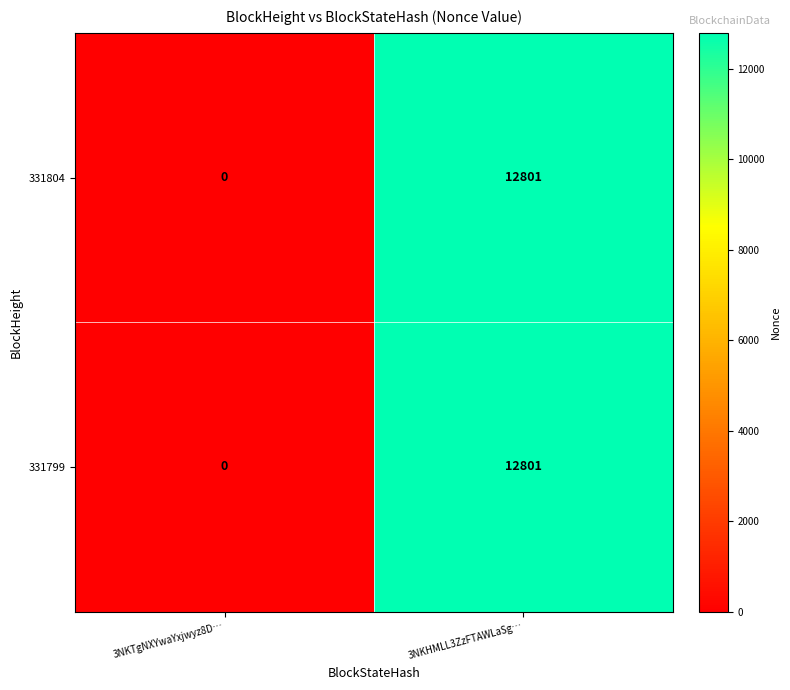

What is the difference between the 331799 values at 3NKTgNXYwaYxjwyz8D… and 3NKHMLL3ZzFTAWLaSg…?

12801